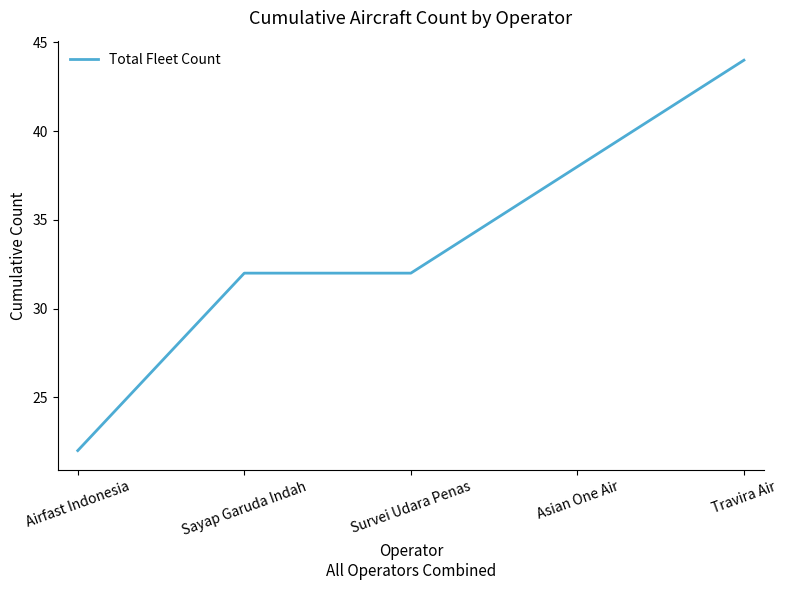

What is the difference between the values at Survei Udara Penas and Airfast Indonesia?

10